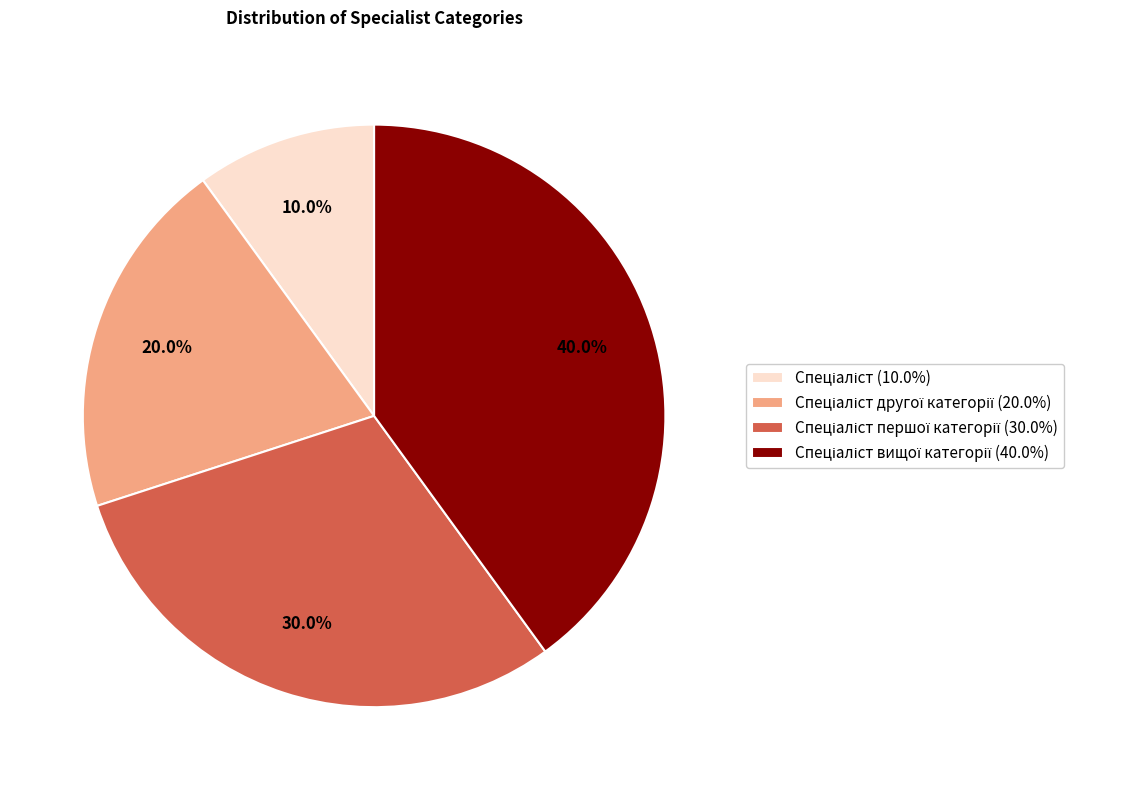

Does any single category account for the majority?

No